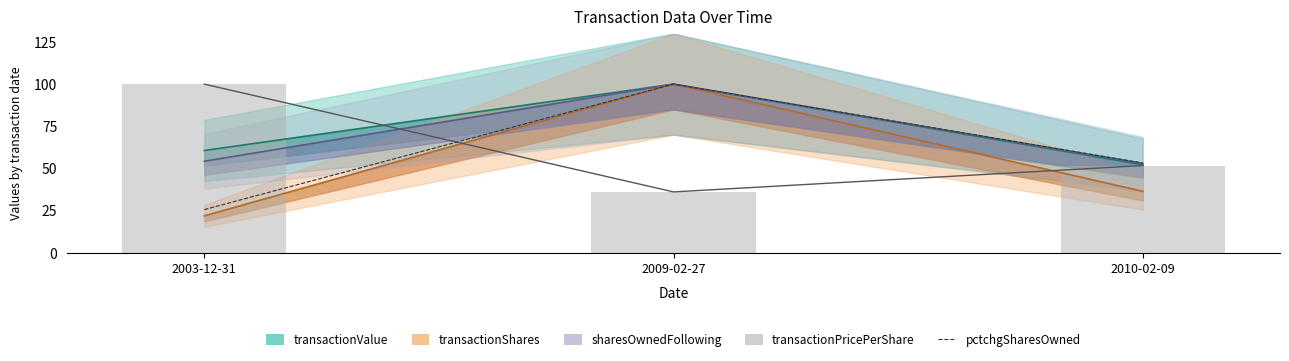

Reading right to left, what are all the values shown in this chart?

pctchgSharesOwned: 2010-02-09=53.2	2009-02-27=100.0	2003-12-31=25.5
transactionPricePerShare: 2010-02-09=51.7	2009-02-27=36.0	2003-12-31=100.0